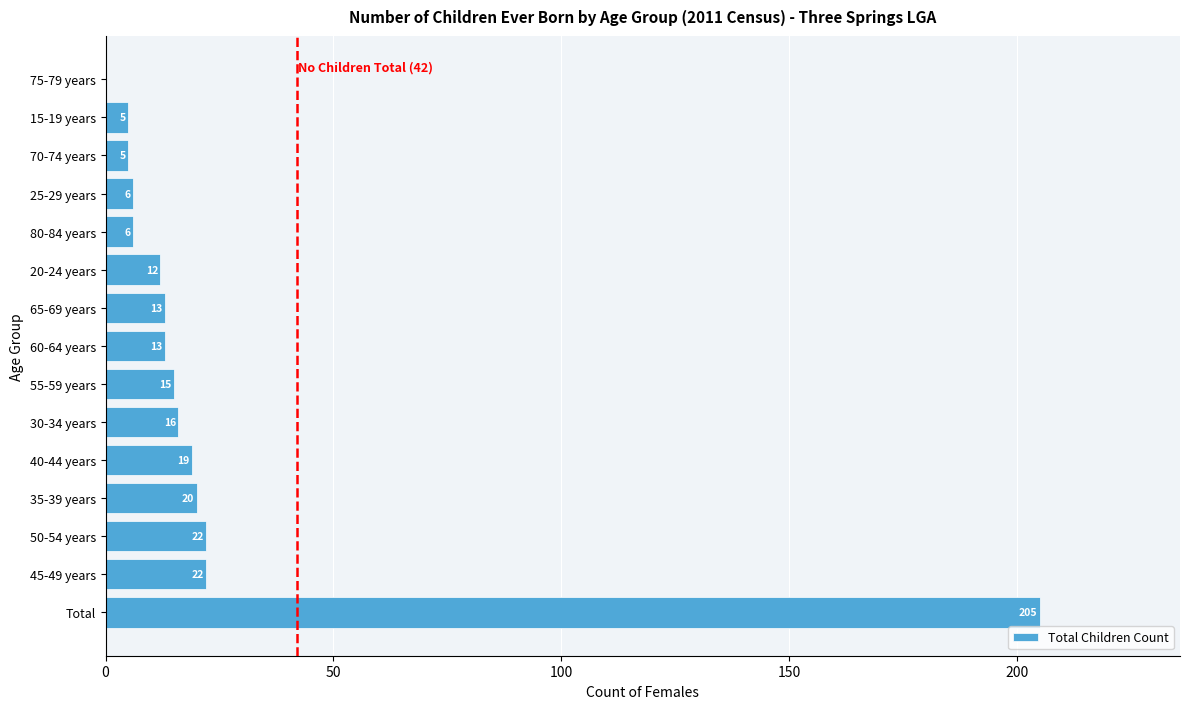

What is the change in value from 30-34 years to 25-29 years?

-10